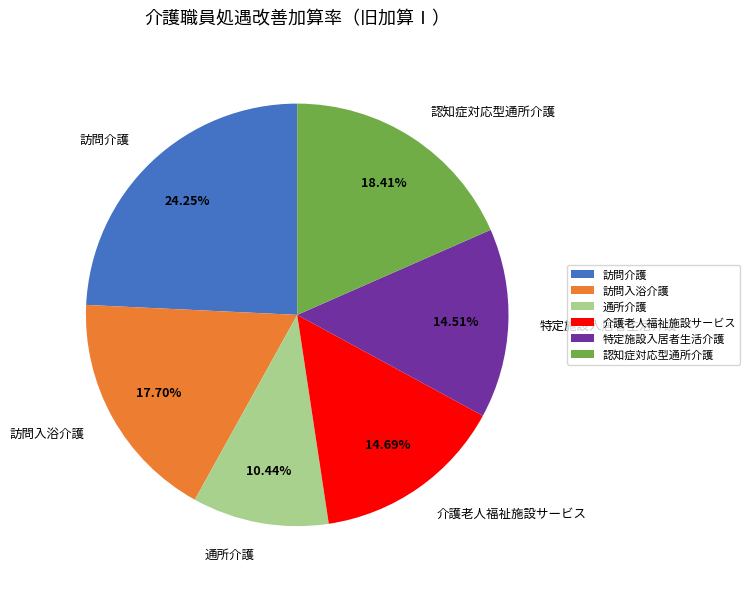

Is it true that 特定施設入居者生活介護 is 28% of the pie?

False